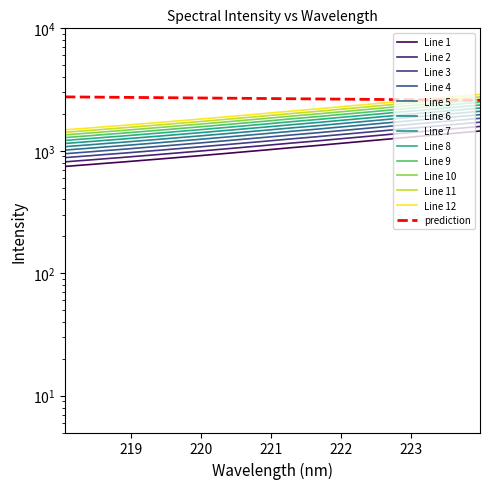

Which category has the highest value across all series?

223.9802